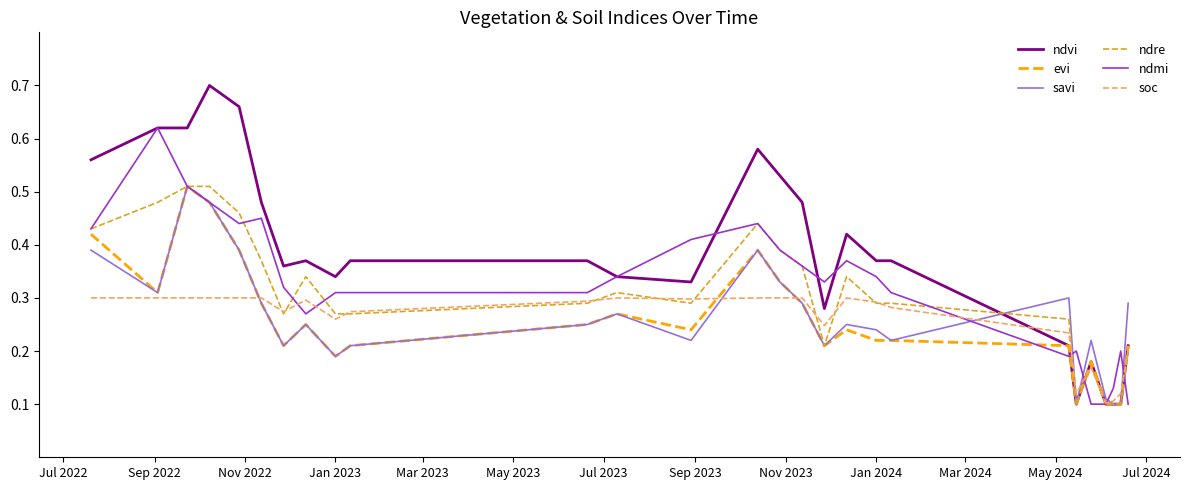

Which series has the largest total across all categories?

ndvi